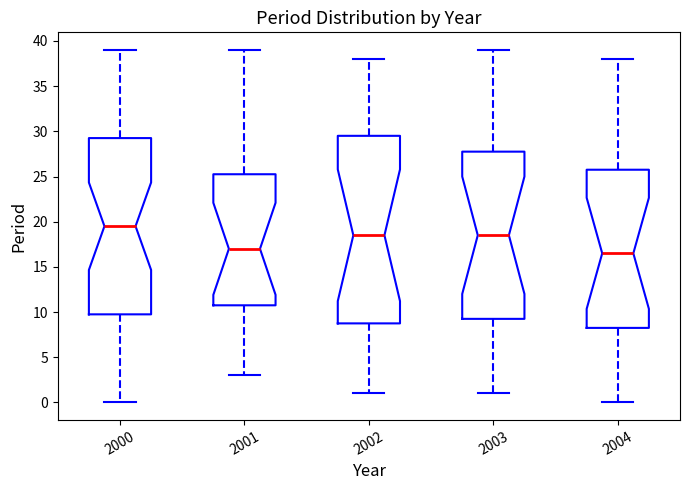

Reading left to right, transcribe this box plot: for each box, give where its median line is, the range the box spans, and where its two whiskers end, as read against the y-axis. The values are not printed on the chart, so give them approximately, as read against the axis.

2000: median 19.5, box 10.0 to 29.5, whiskers 0.0 to 39.0
2001: median 17.0, box 11.0 to 25.5, whiskers 3.0 to 39.0
2002: median 18.5, box 9.0 to 29.5, whiskers 1.0 to 38.0
2003: median 18.5, box 9.5 to 28.0, whiskers 1.0 to 39.0
2004: median 16.5, box 8.5 to 26.0, whiskers 0.0 to 38.0